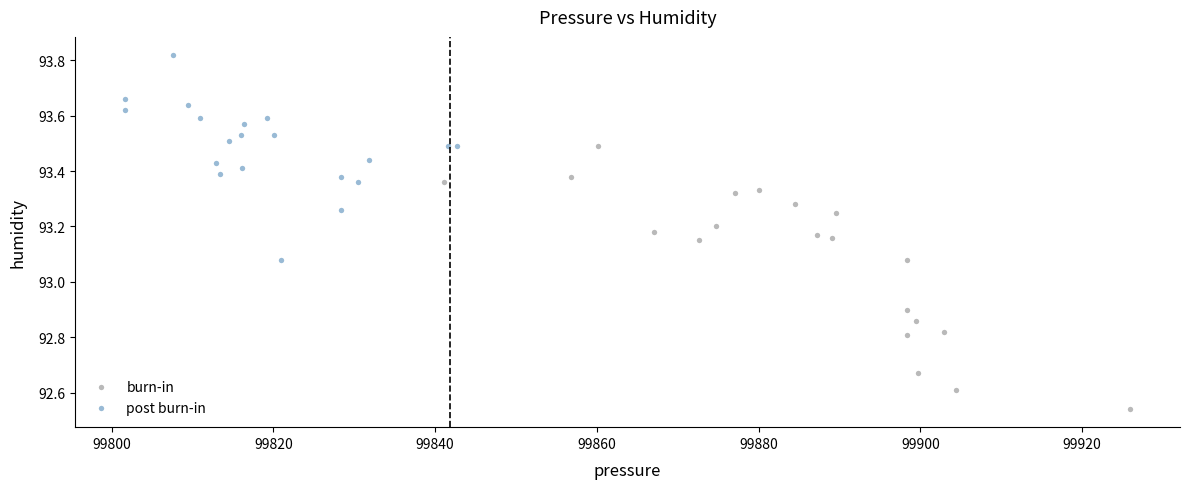

Which series reaches the maximum Y coordinate?

post burn-in